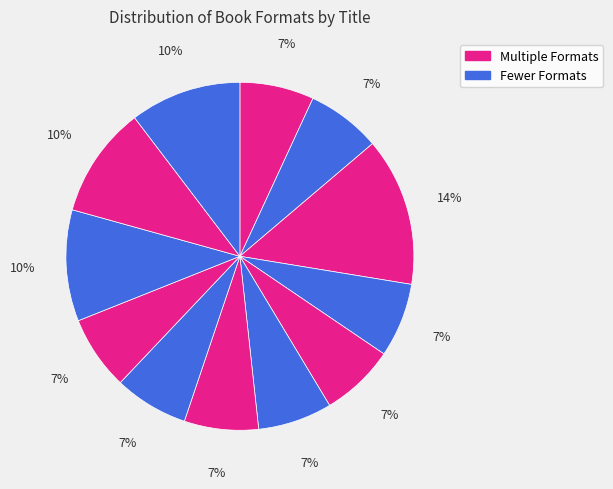

Count the number of slices in the pie.

12